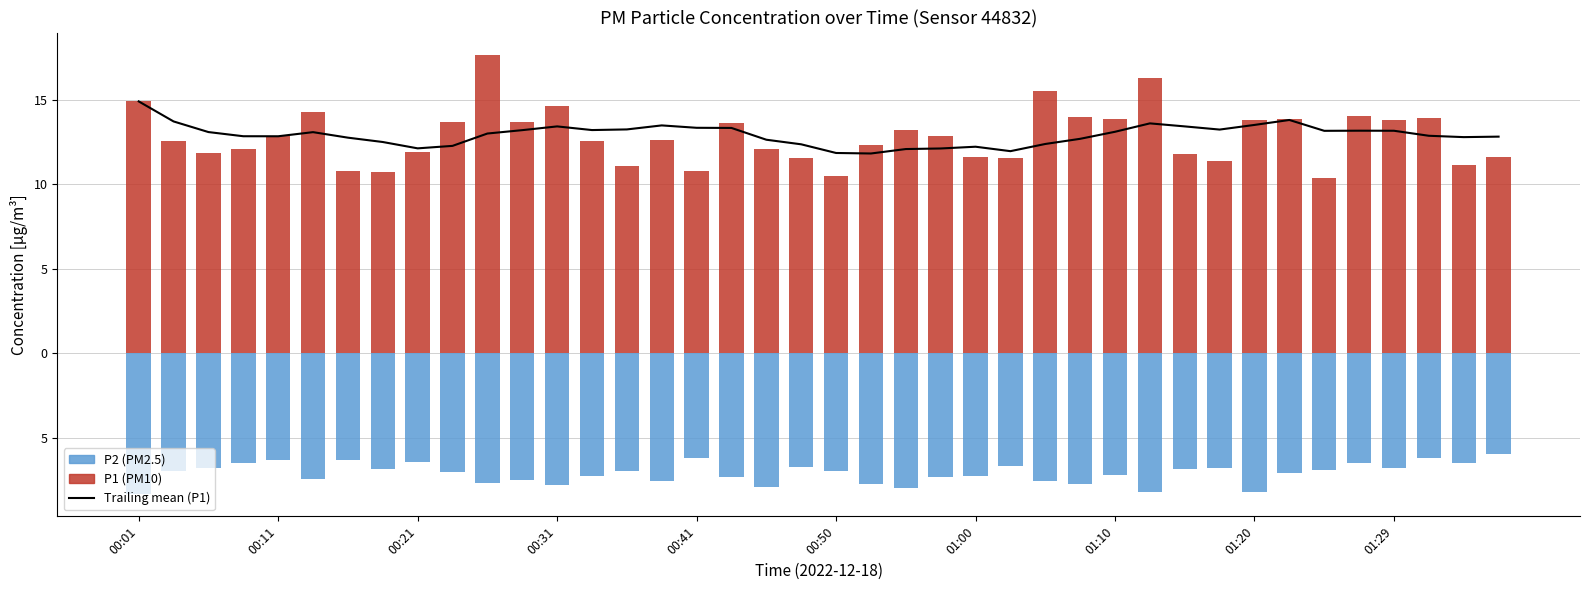

At how many categories does at least one series exceed -4?

40